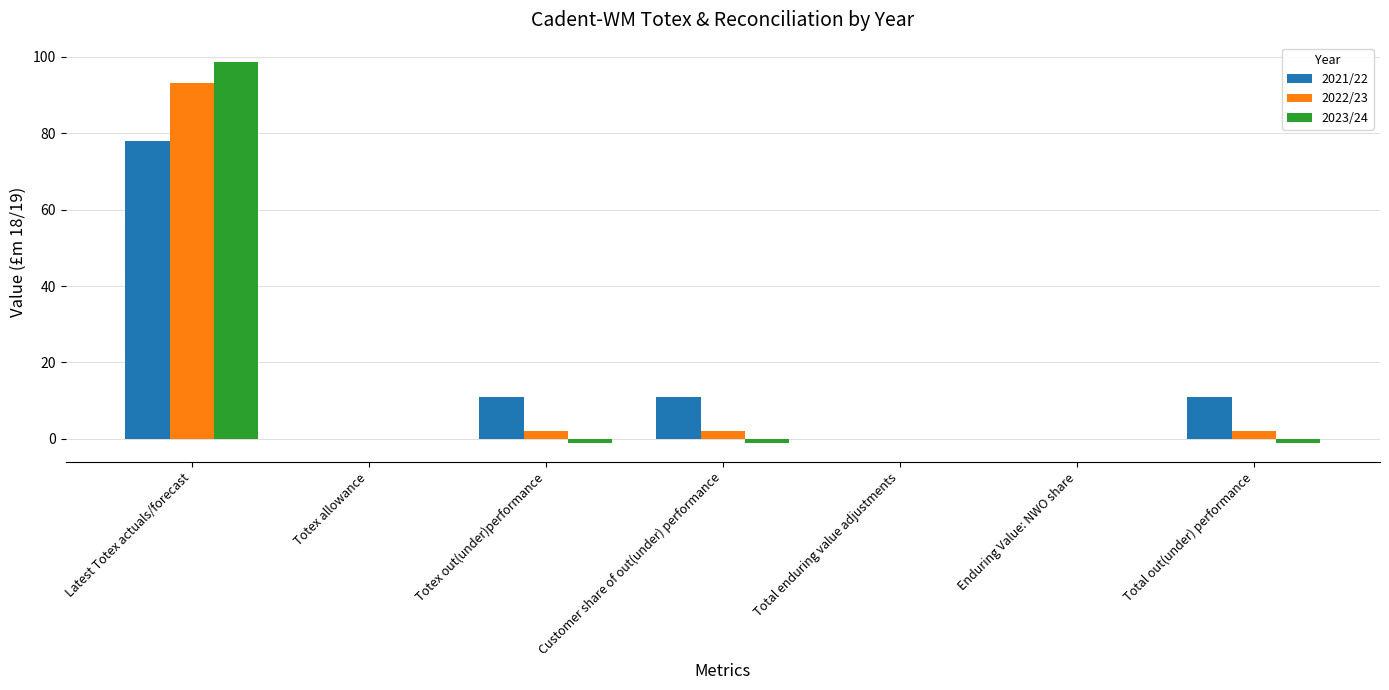

Reading right to left, what are all the values shown in this chart?

2021/22: Total out(under) performance=11.0	Enduring Value: NWO share=0.0	Total enduring value adjustments=0.0	Customer share of out(under) performance=11.0	Totex out(under)performance=11.0	Totex allowance=0.0	Latest Totex actuals/forecast=78.0
2022/23: Total out(under) performance=2.1	Enduring Value: NWO share=0.0	Total enduring value adjustments=0.0	Customer share of out(under) performance=2.1	Totex out(under)performance=2.1	Totex allowance=0.0	Latest Totex actuals/forecast=93.2
2023/24: Total out(under) performance=-1.0	Enduring Value: NWO share=0.0	Total enduring value adjustments=0.0	Customer share of out(under) performance=-1.0	Totex out(under)performance=-1.0	Totex allowance=0.0	Latest Totex actuals/forecast=98.7